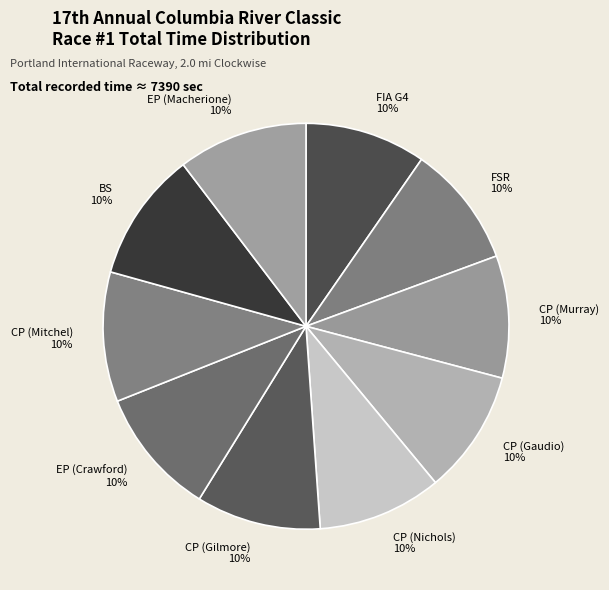

Is the sum of CP (Nichols) and FIA G4 greater than half?

No